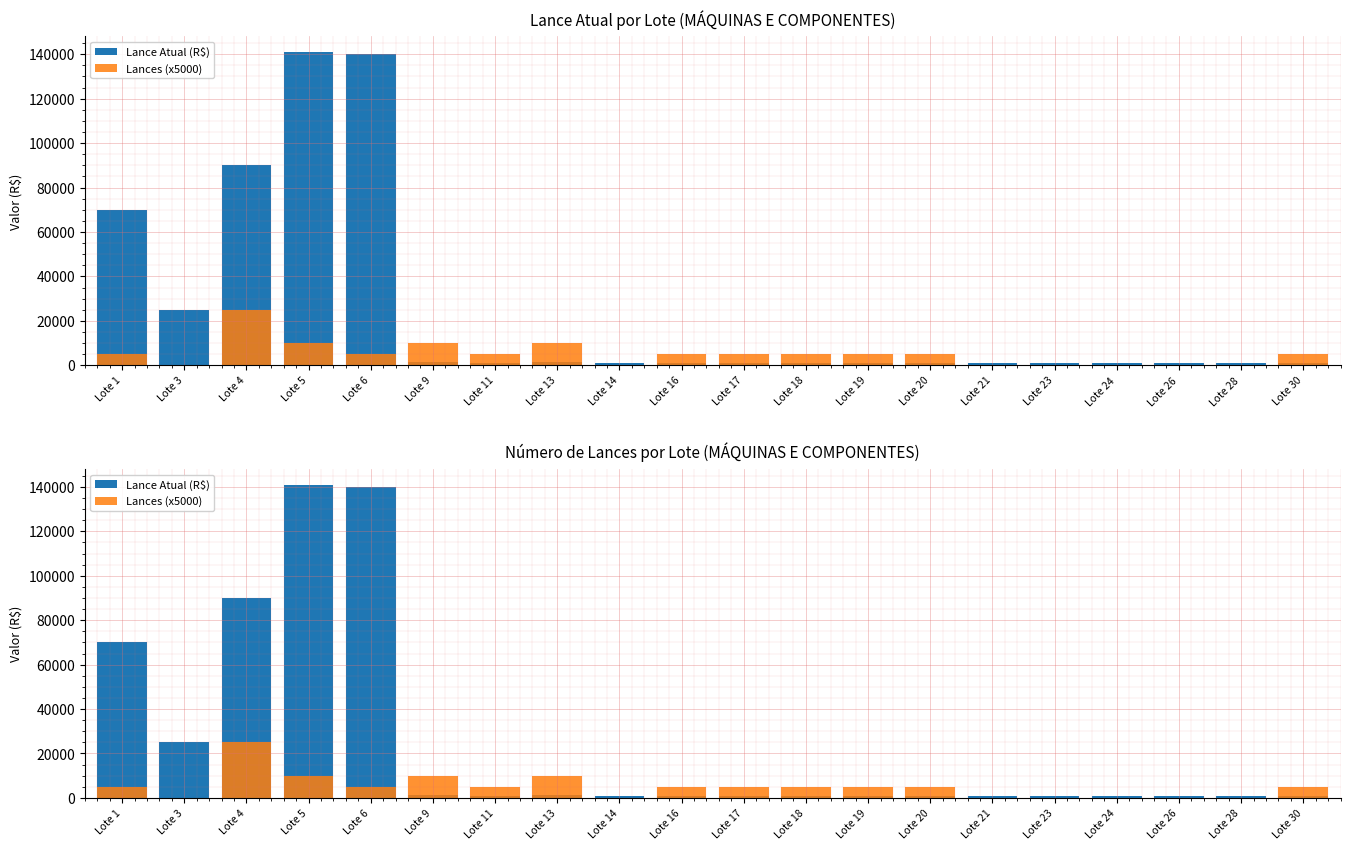

At which label is Lances (x5000) closest to 12500?

Lote 5